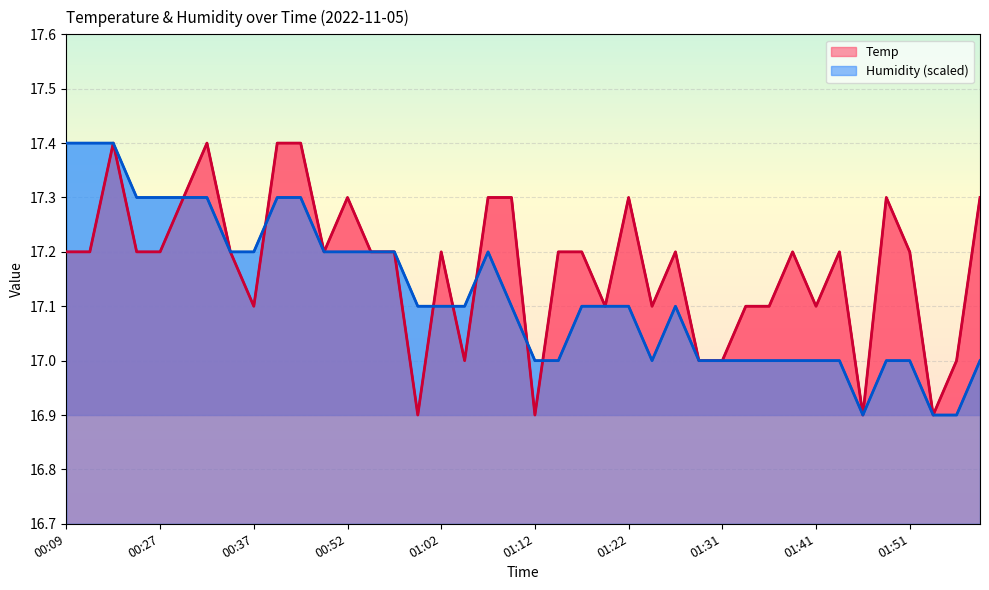

Which category has the lowest value in the Temp series?

01:00